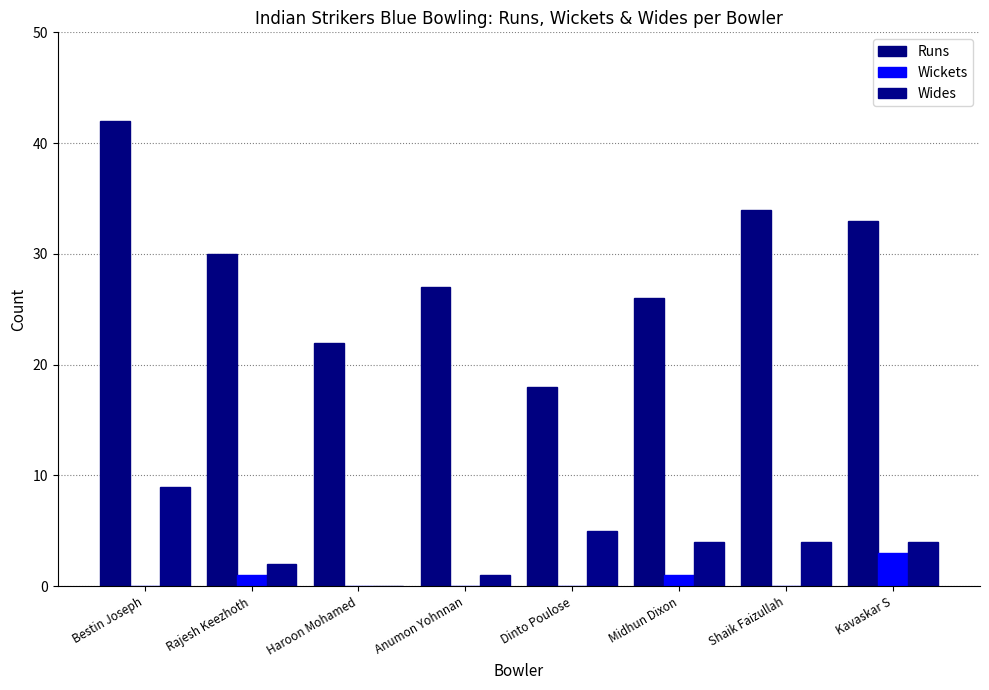

Reading left to right, list all the values displayed in this chart.

Runs: 42	30	22	27	18	26	34	33
Wickets: 0	1	0	0	0	1	0	3
Wides: 9	2	0	1	5	4	4	4